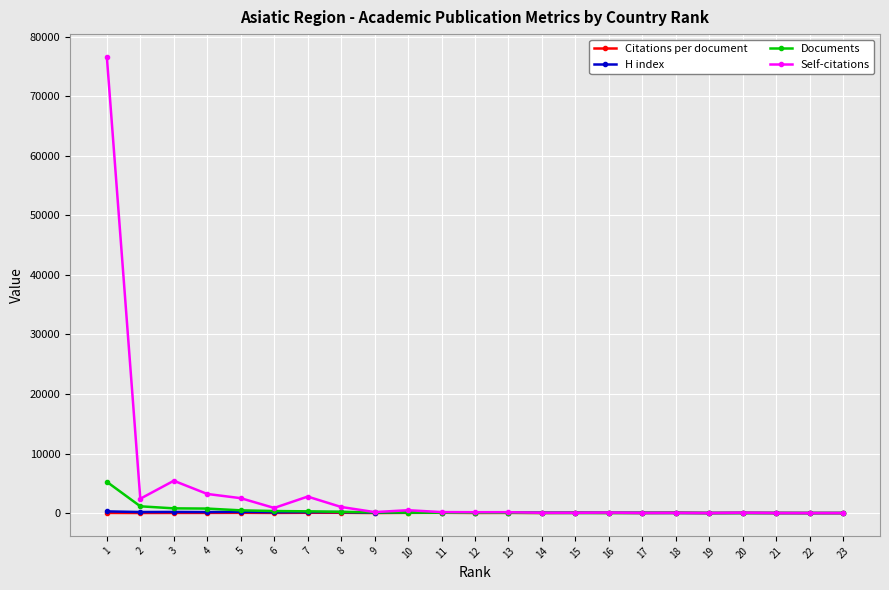

How many times do Documents and H index cross each other?

1